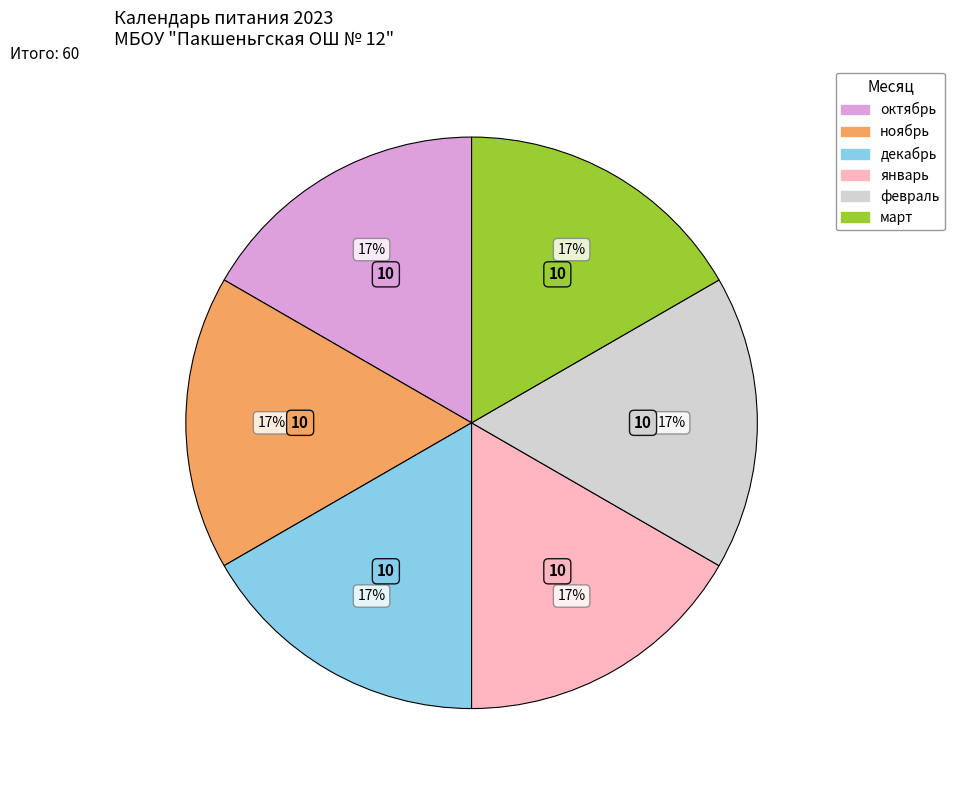

Does any single category account for the majority?

No